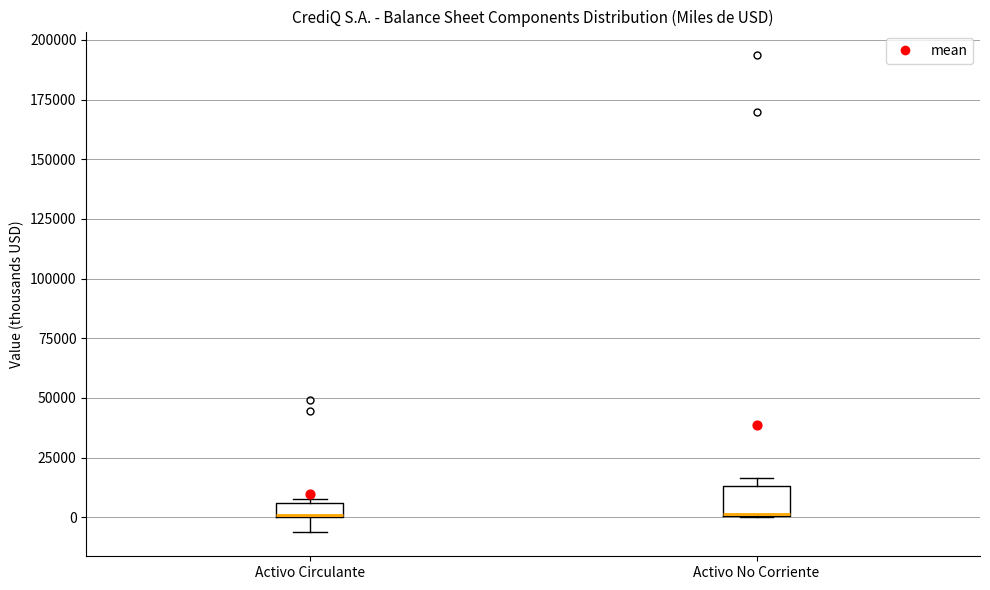

Which box is the tallest, from its lower edge to its upper edge?

Activo No Corriente